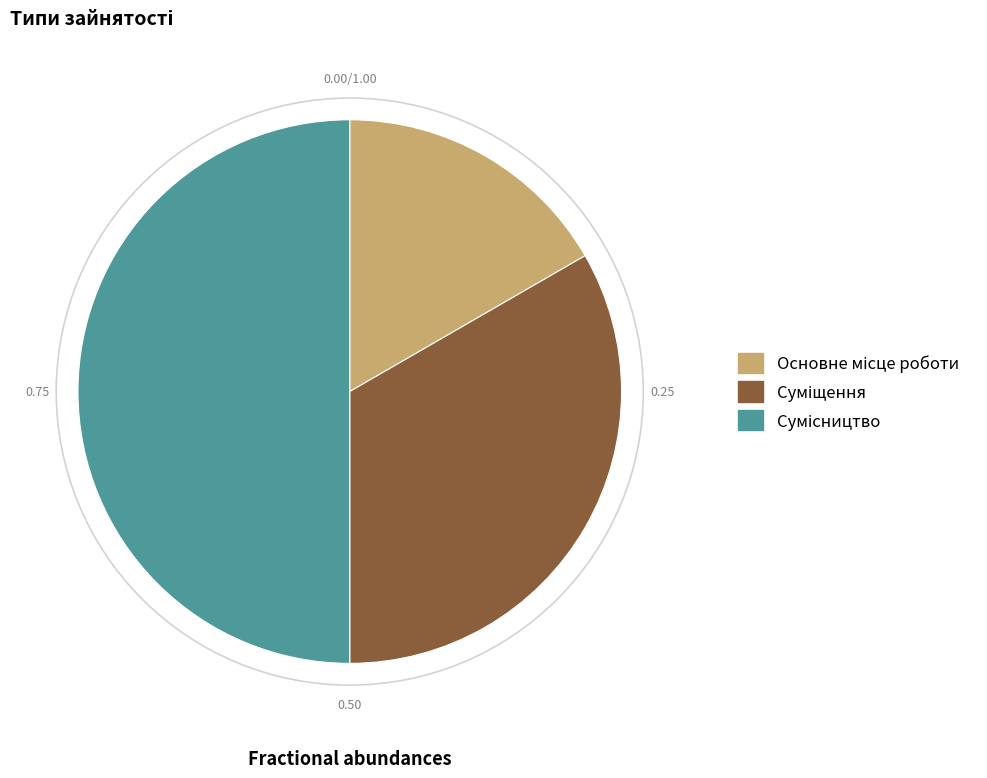

Does any single category account for the majority?

No